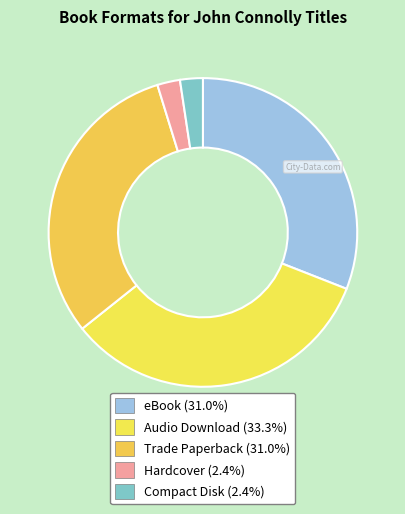

Which category has the biggest portion of the pie?

Audio Download